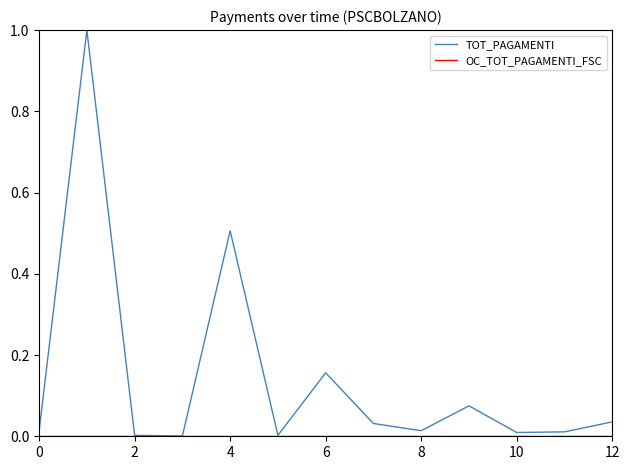

Reading right to left, extract all data points from this chart.

0.0	0.0	0.0	0.1	0.0	0.0	0.2	0.0	0.5	0.0	0.0	1.0	0.0